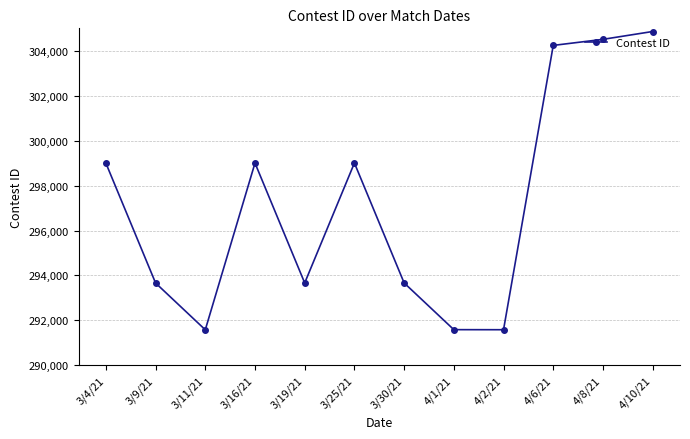

What is the change in value from 3/30/21 to 4/2/21?

-2084